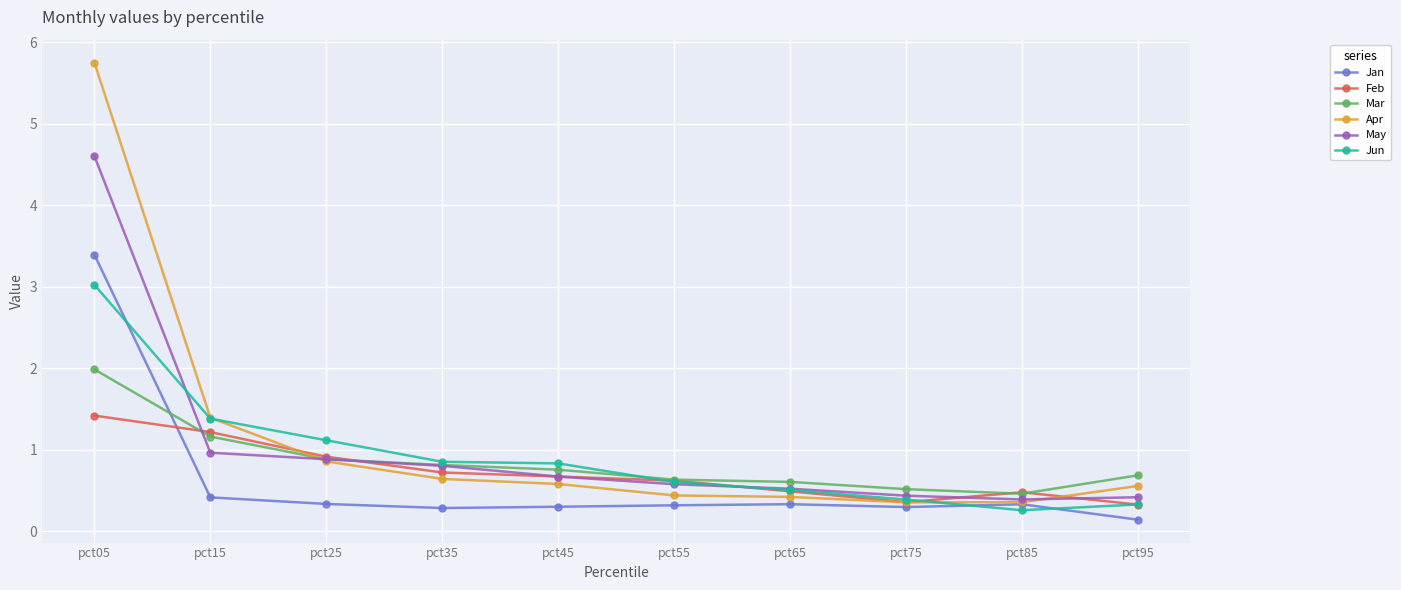

What is the smallest value displayed?

0.1